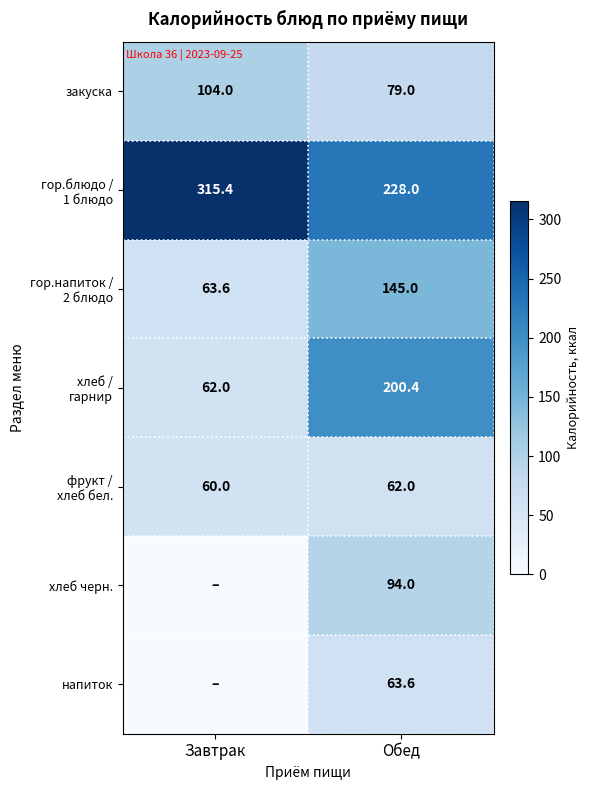

What value does the закуска series have at Завтрак?

104.0